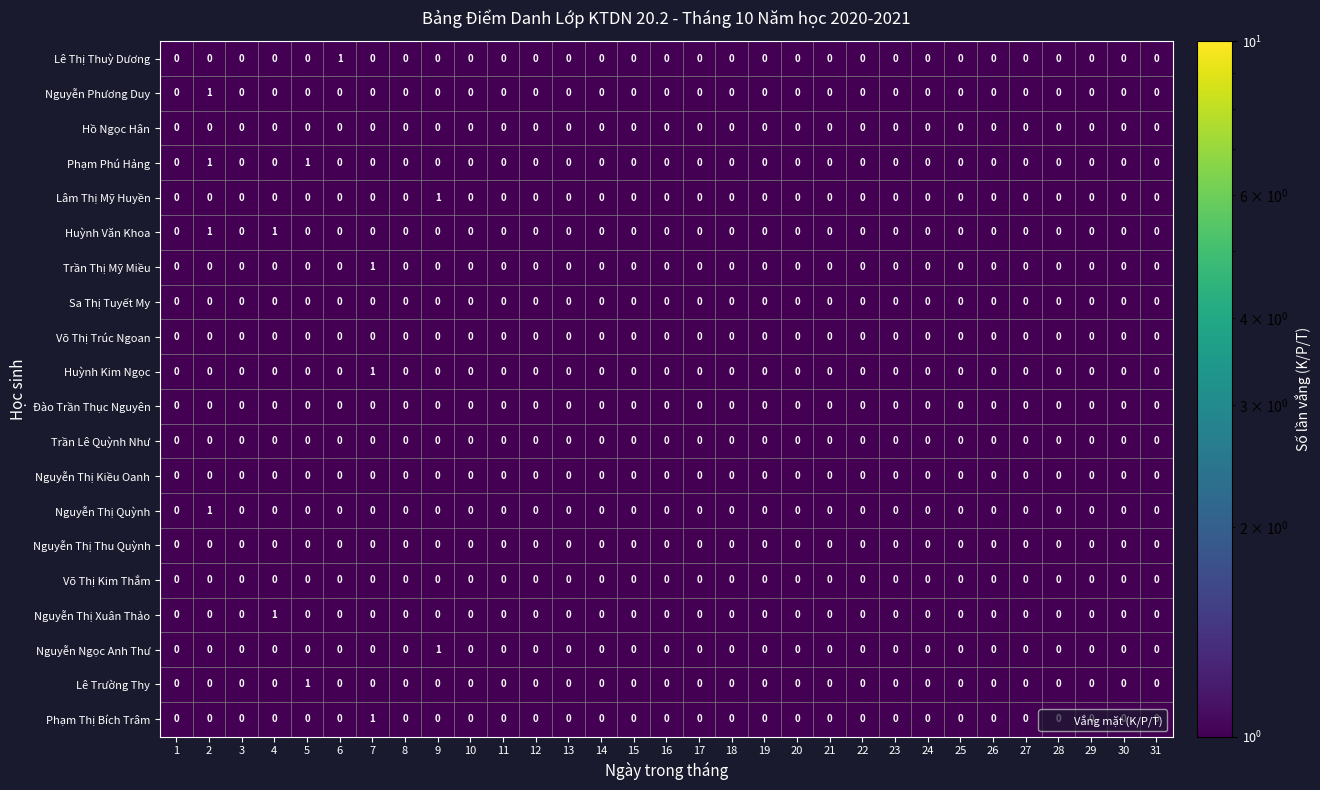

How many Lê Thị Thuỳ Dương values are between 0 and 1?

31